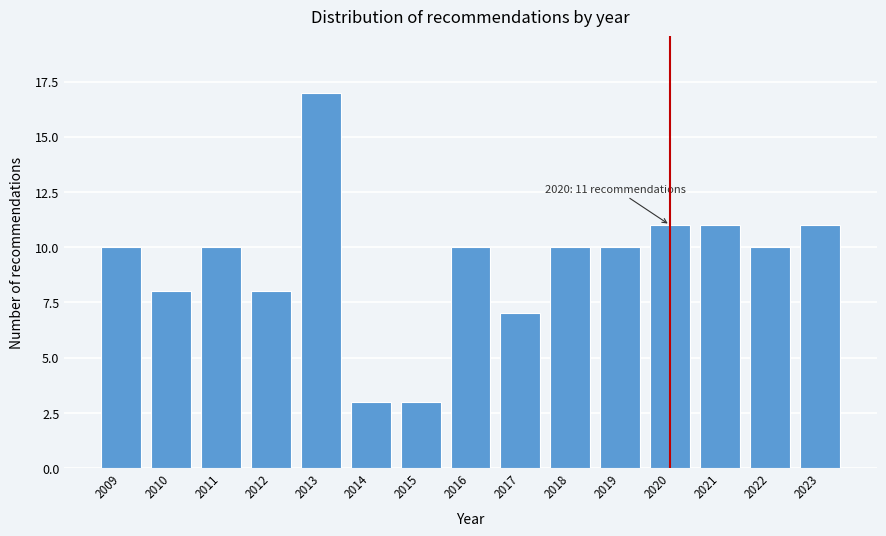

Reading left to right, list all the values displayed in this chart.

10	8	10	8	17	3	3	10	7	10	10	11	11	10	11